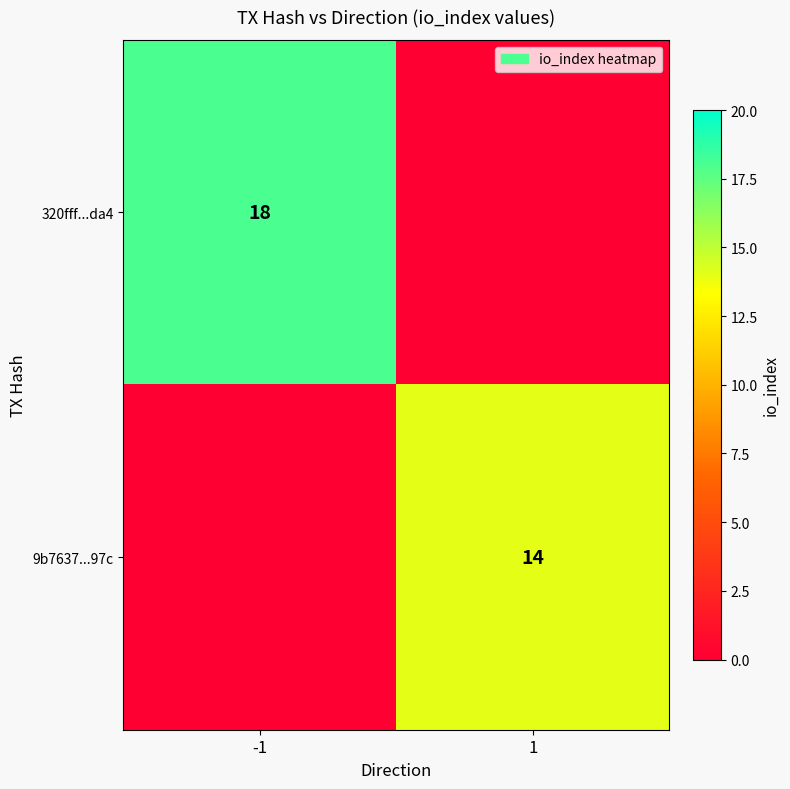

The value of 320fff...da4 at -1 is 5. True or false?

False